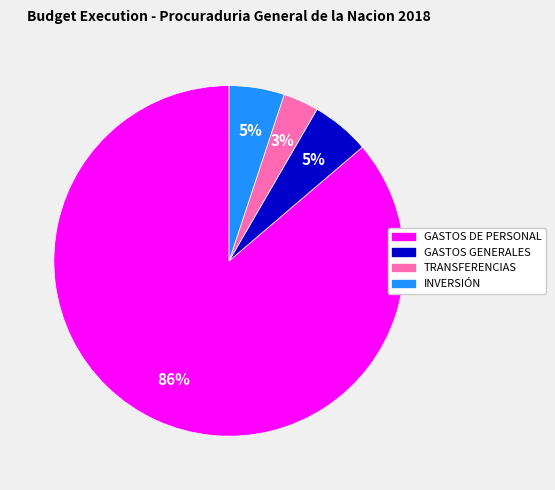

What percentage is the GASTOS GENERALES slice, to the nearest percent?

5%